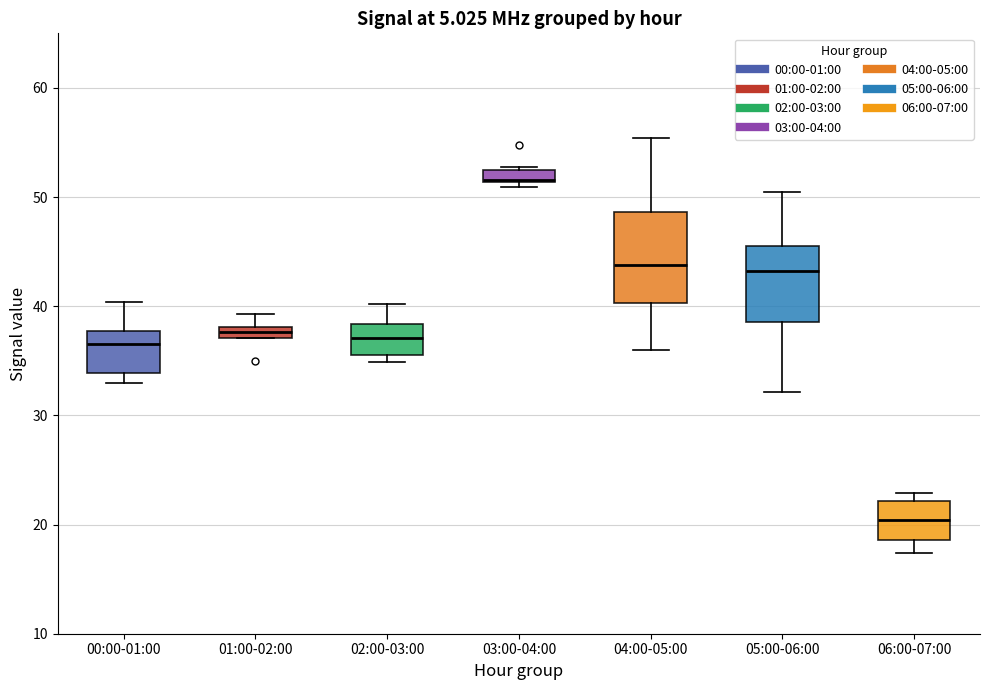

Which box is the tallest, from its lower edge to its upper edge?

04:00-05:00